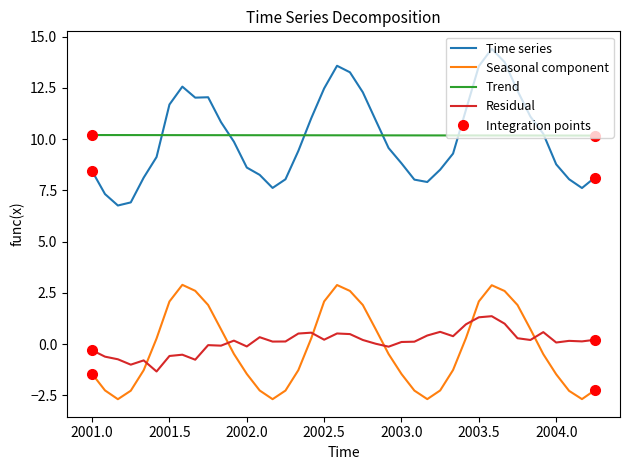

What is the maximum value for Time series?

14.4